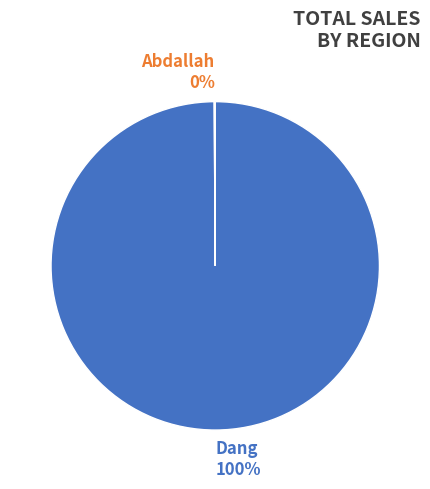

To the nearest percent, what percentage of the pie is Dang?

100%